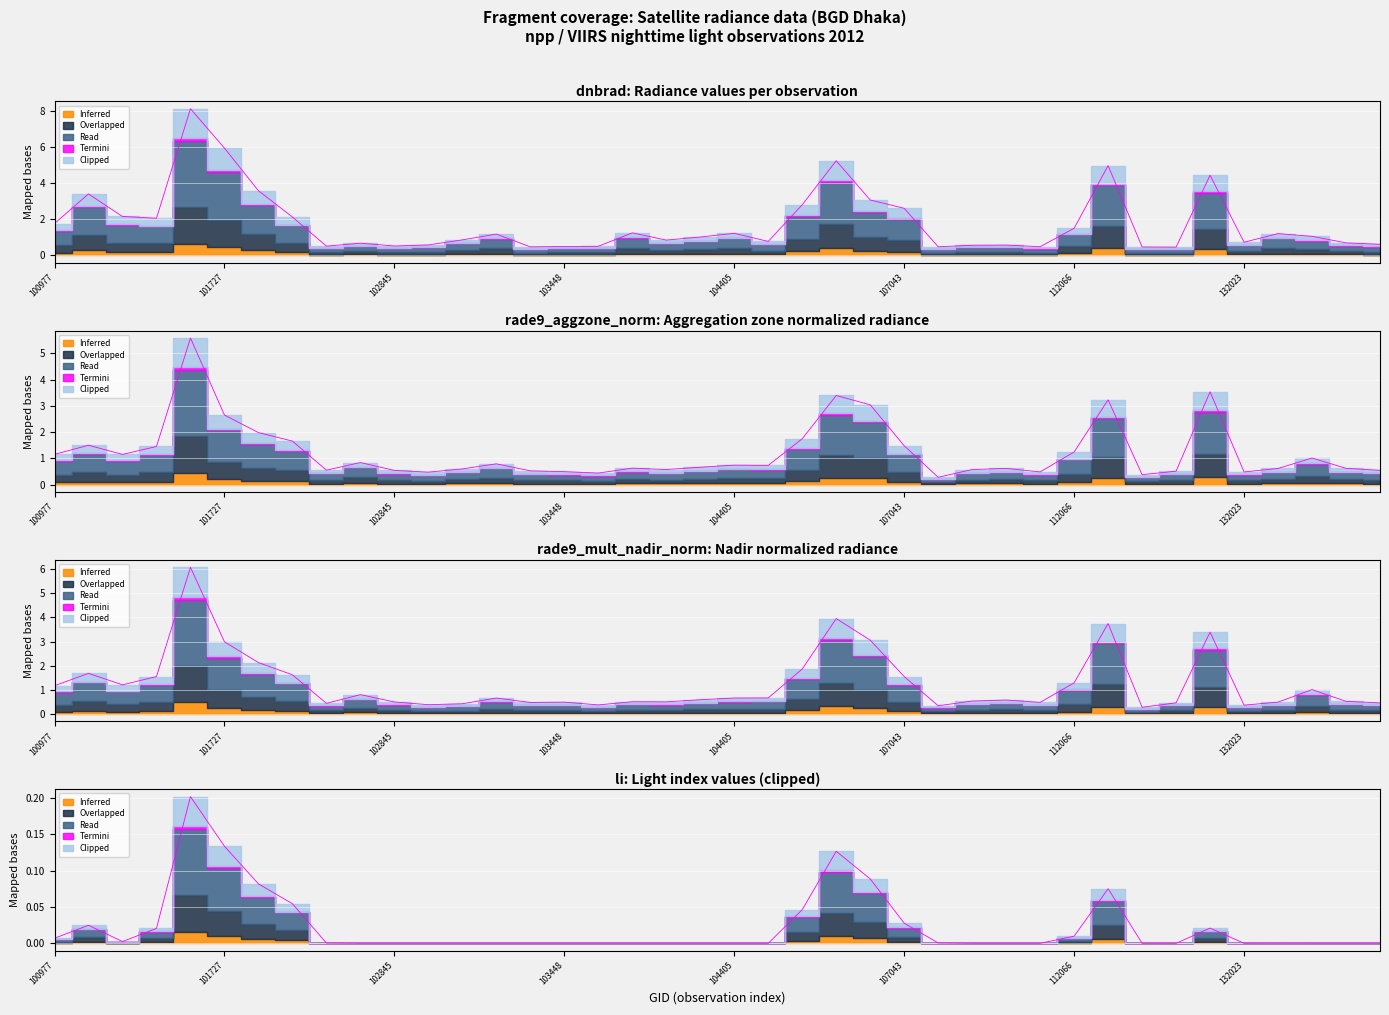

Between 103092 and 107560, which is larger?

103092